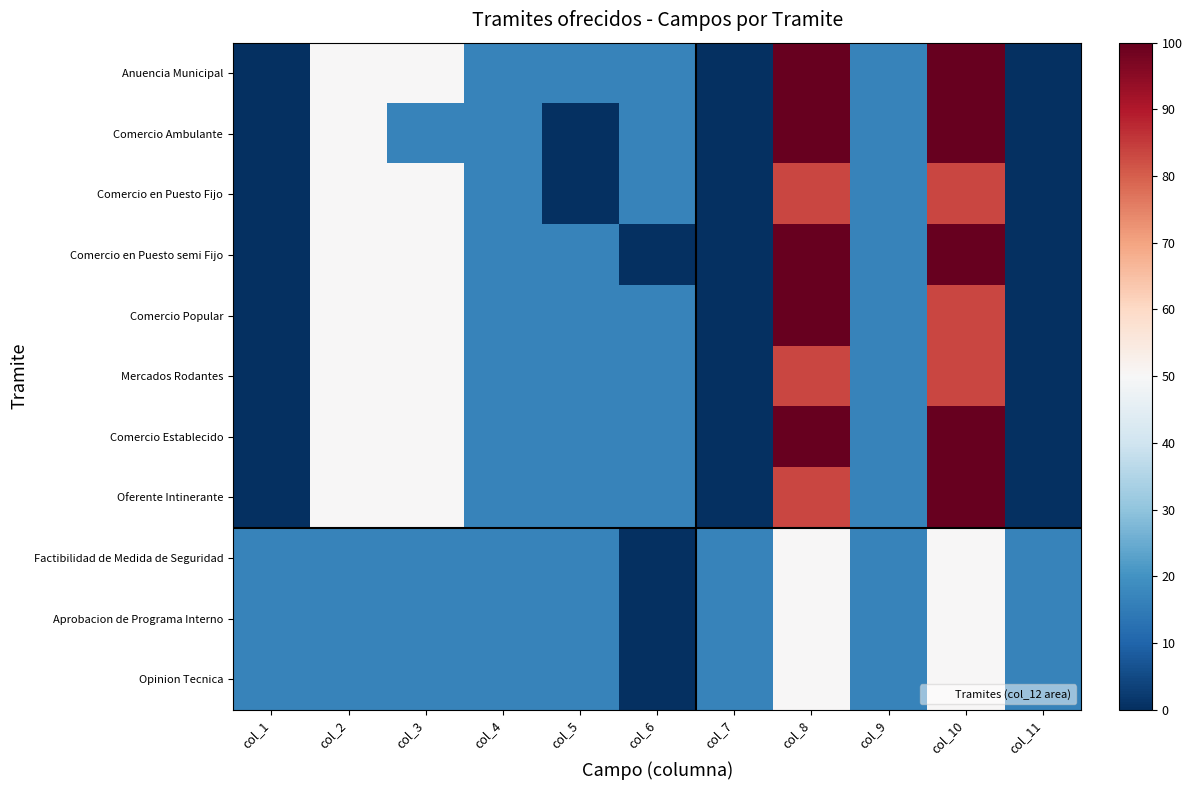

Count the number of categories in the chart.

11